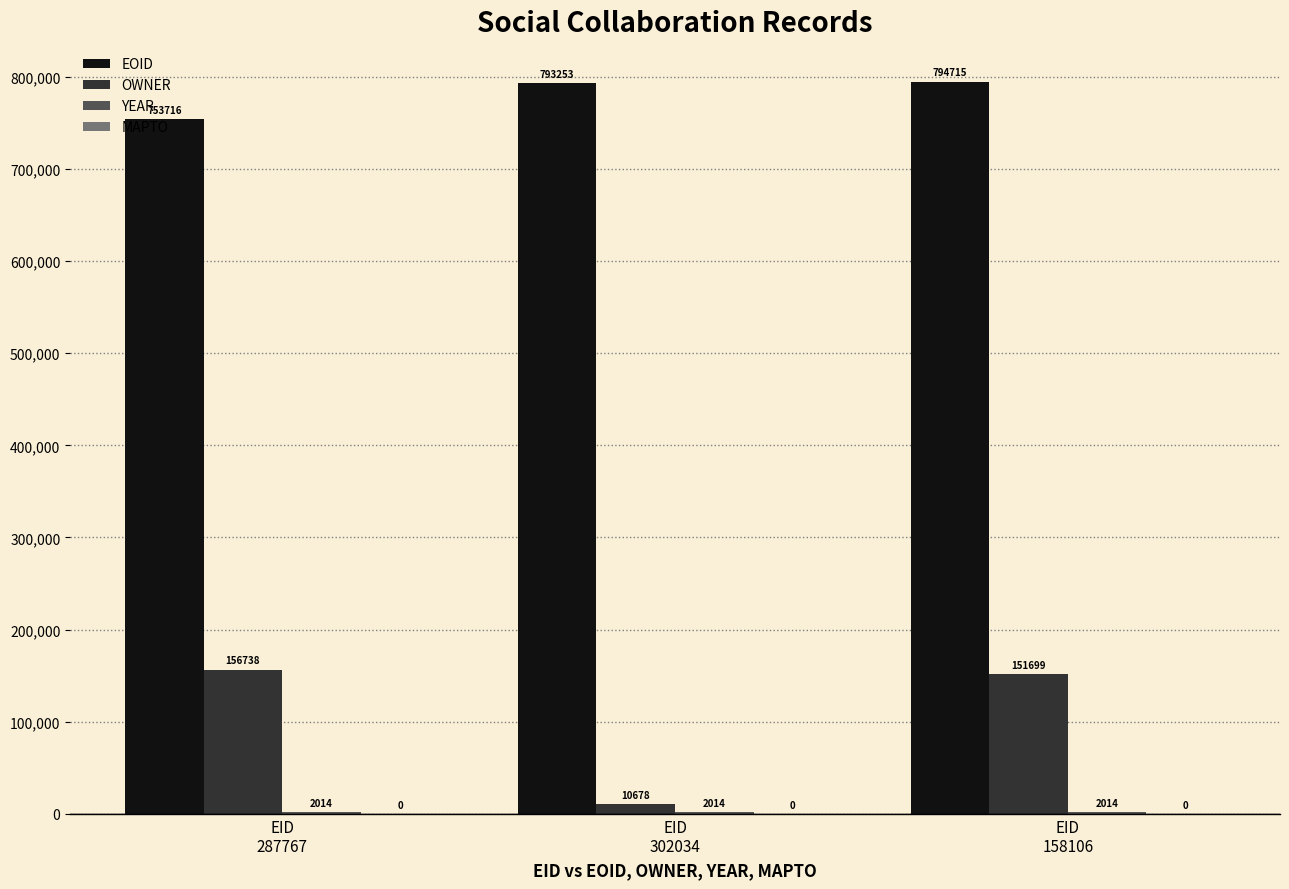

What is the highest value of the OWNER series?

156738